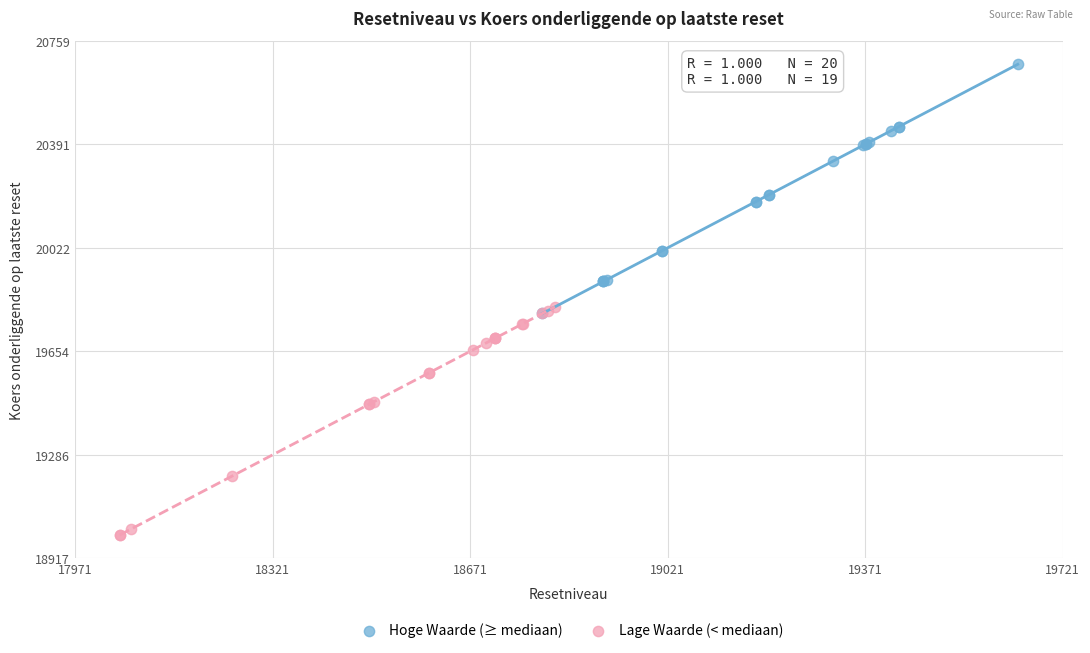

Which series contains the lowest Y value?

Lage Waarde (< mediaan)